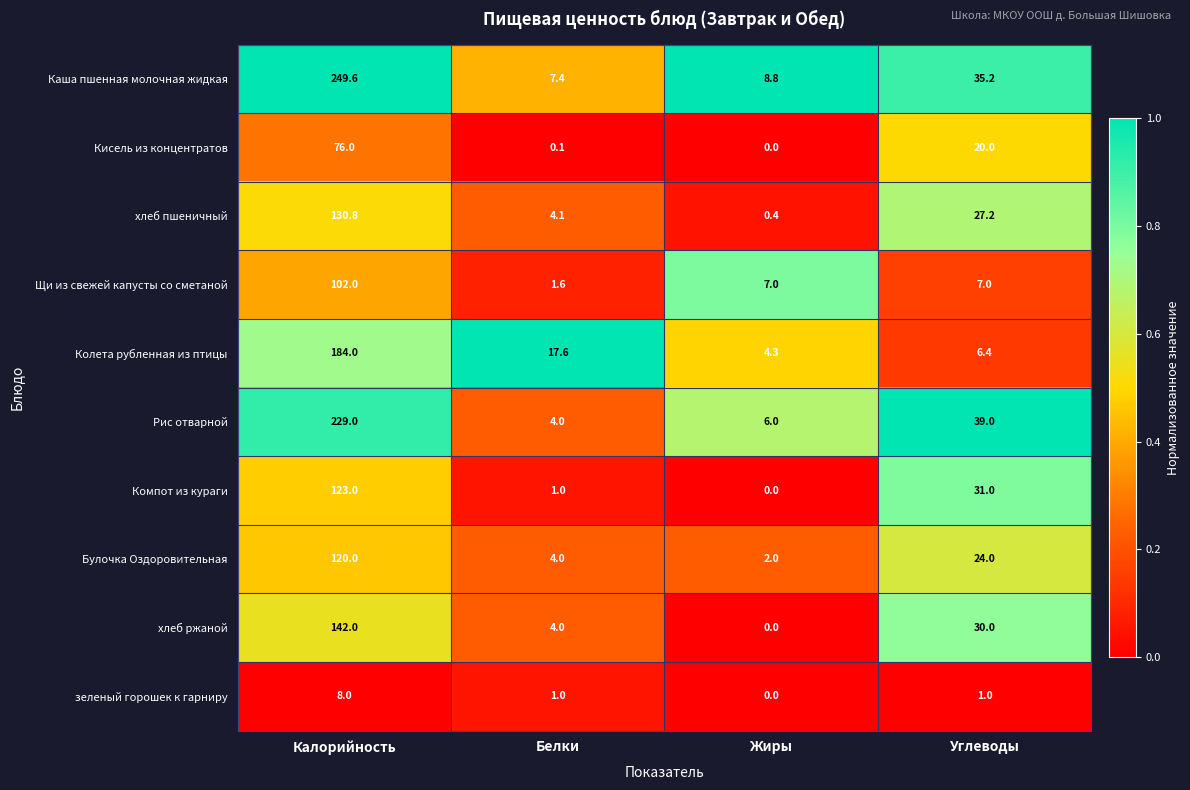

What is the difference between the Булочка Оздоровительная values at Белки and Углеводы?

20.0